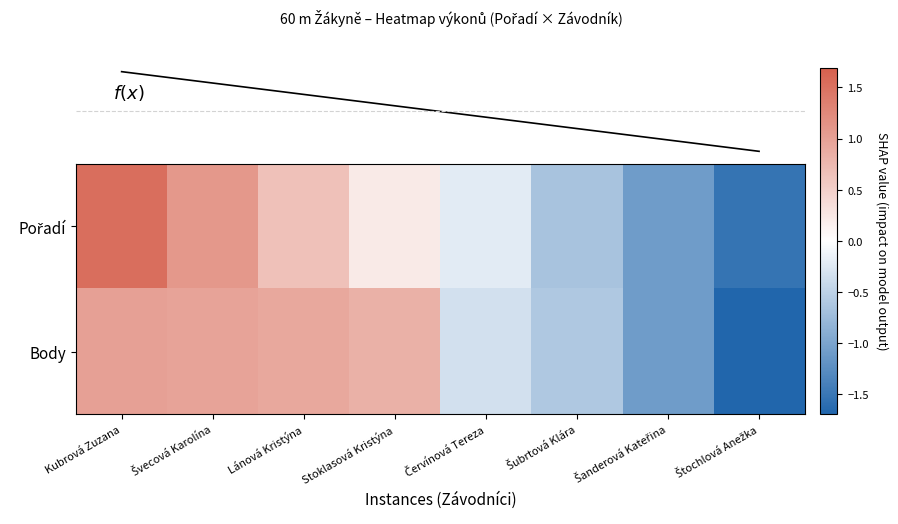

What is the difference between the highest and lowest values at Stoklasová Kristýna?

0.6